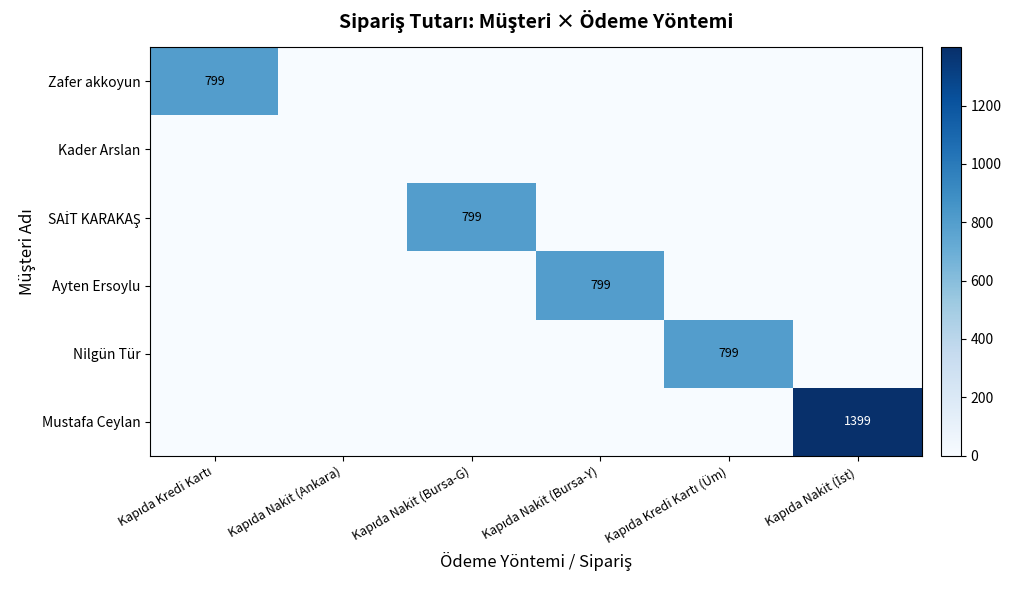

Which series changed the most between Kapıda Nakit (Bursa-Y) and Kapıda Nakit (İst)?

Mustafa Ceylan